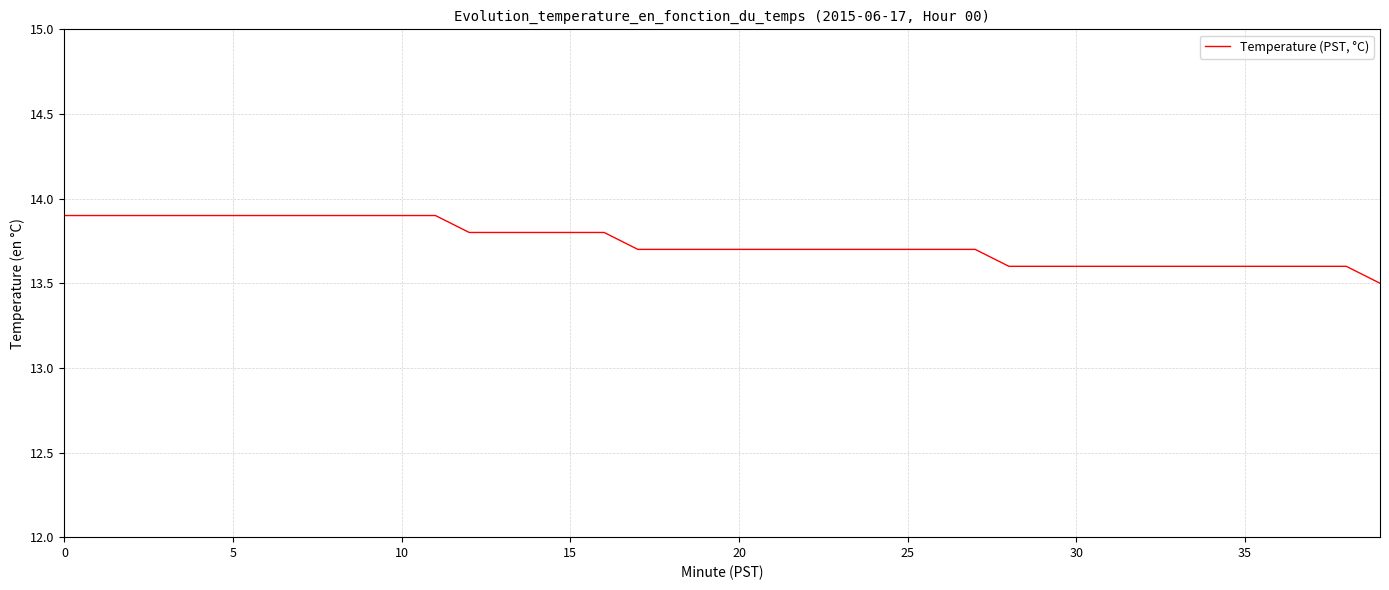

What is the sum of all values?

549.6